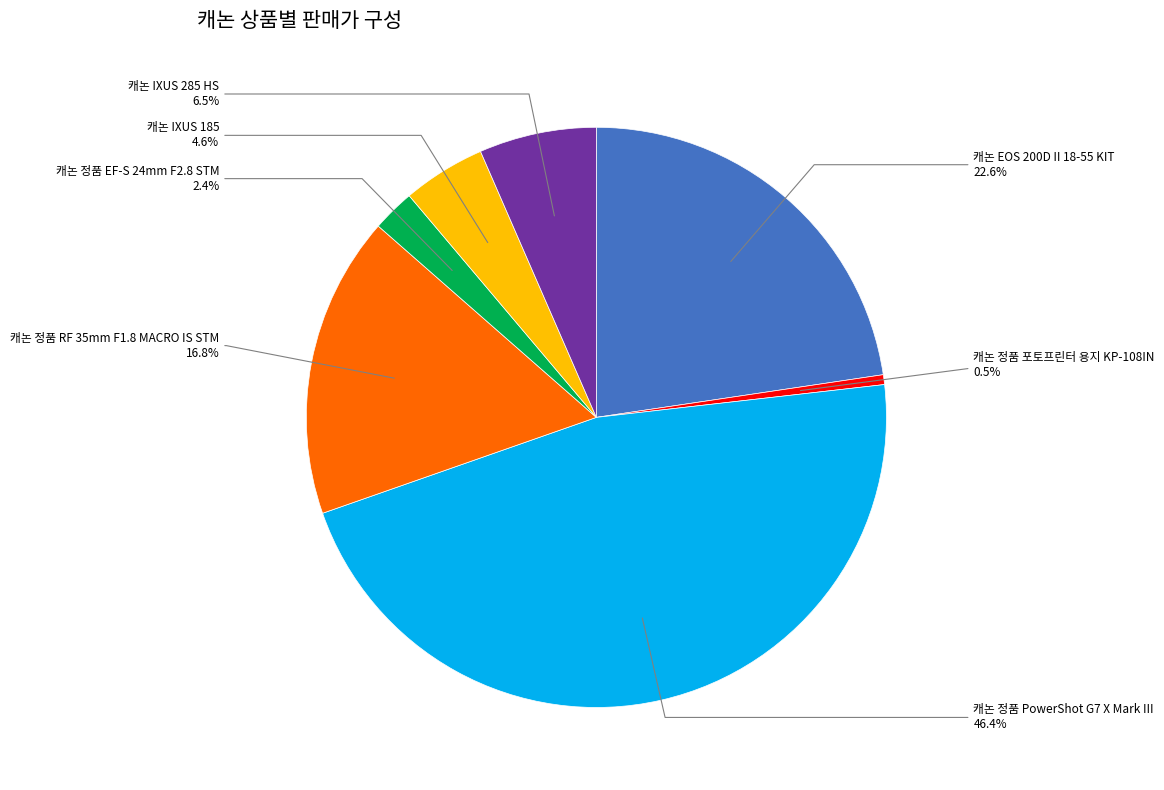

Does any single category account for the majority?

No